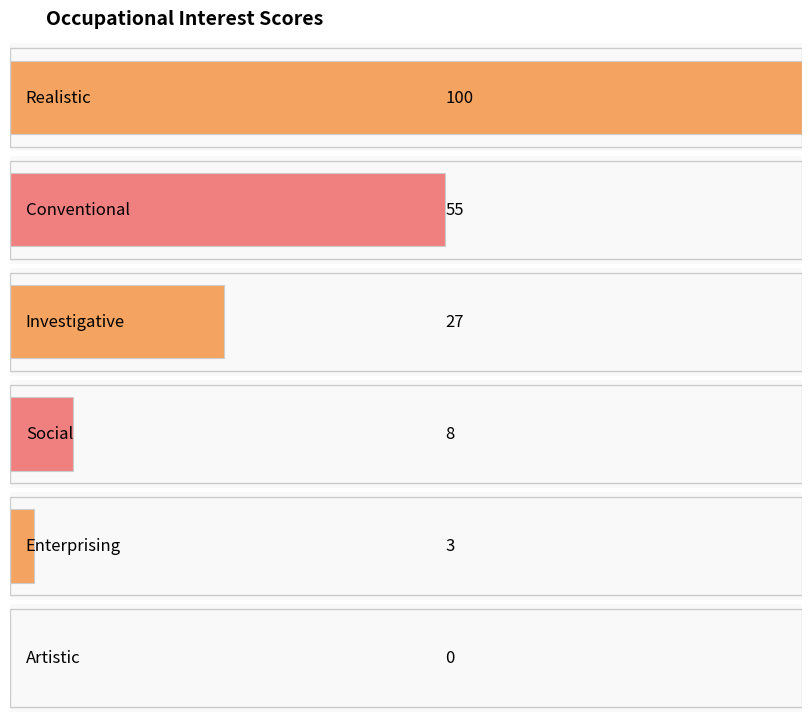

List the labels in order of value, smallest first.

Artistic, Enterprising, Social, Investigative, Conventional, Realistic